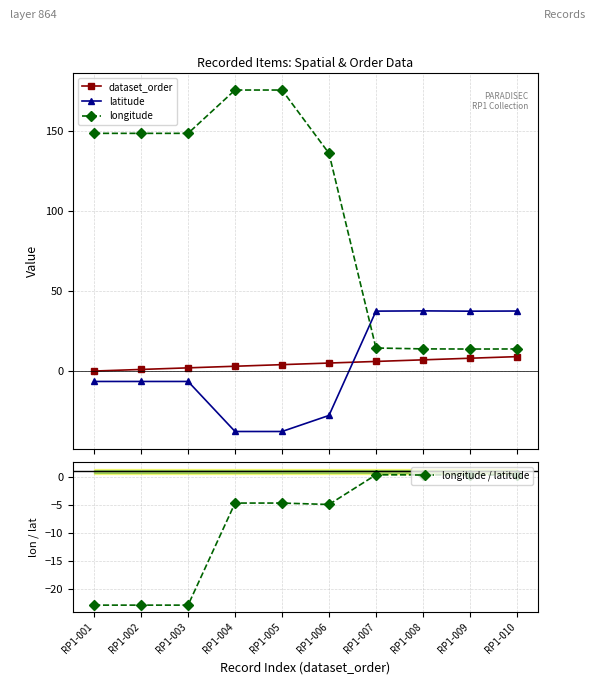

Where do latitude and longitude / latitude first cross each other?

RP1-003 and RP1-004